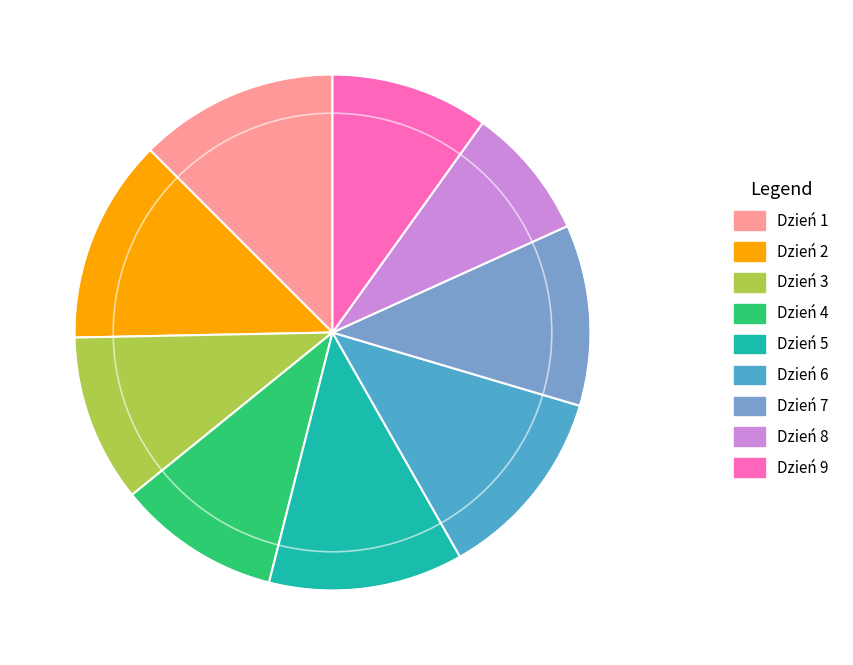

Is the sum of Dzień 5 and Dzień 7 greater than half?

No